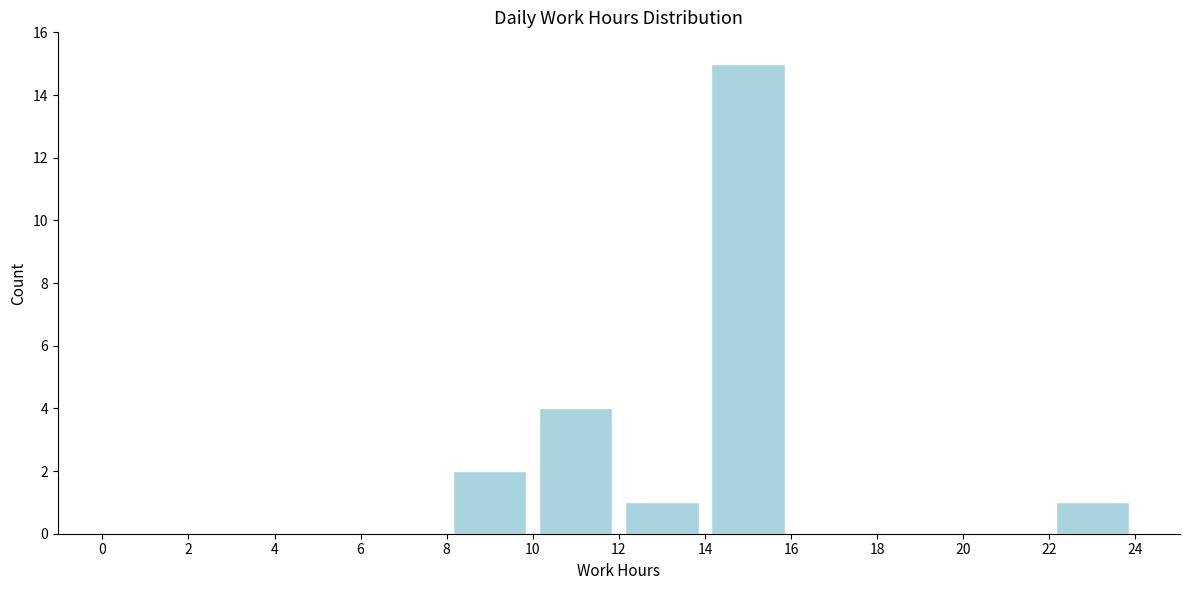

Reading left to right, list every bar in this chart as the range it spans on the x-axis followed by its height. The values are not printed on the chart, so give them approximately, as read against the axis.

0 to 2: 0
2 to 4: 0
4 to 6: 0
6 to 8: 0
8 to 10: 2
10 to 12: 4
12 to 14: 1
14 to 16: 15
16 to 18: 0
18 to 20: 0
20 to 22: 0
22 to 24: 1